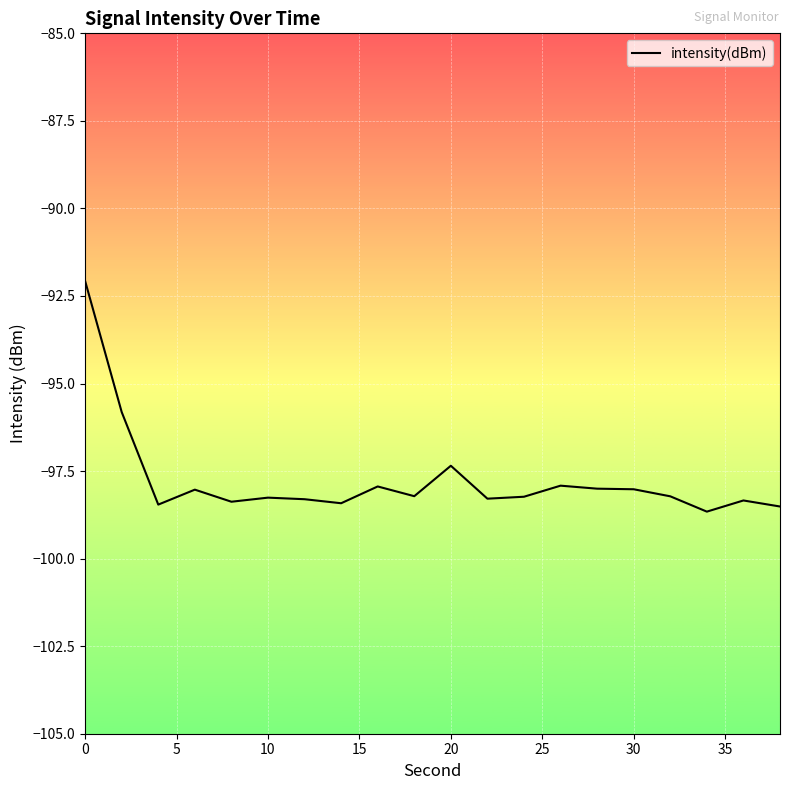

How many categories are shown in the chart?

20